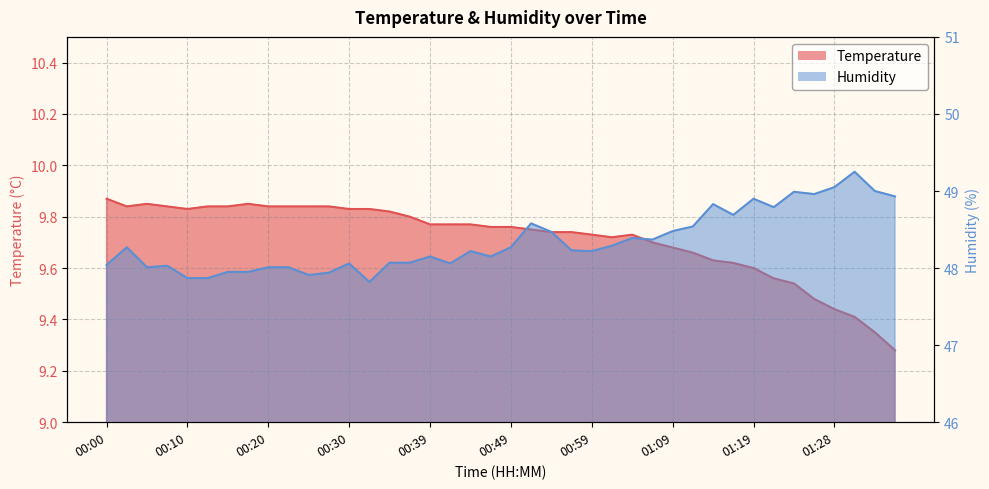

The humidity series shows 23.1 at 01:14. True or false?

False